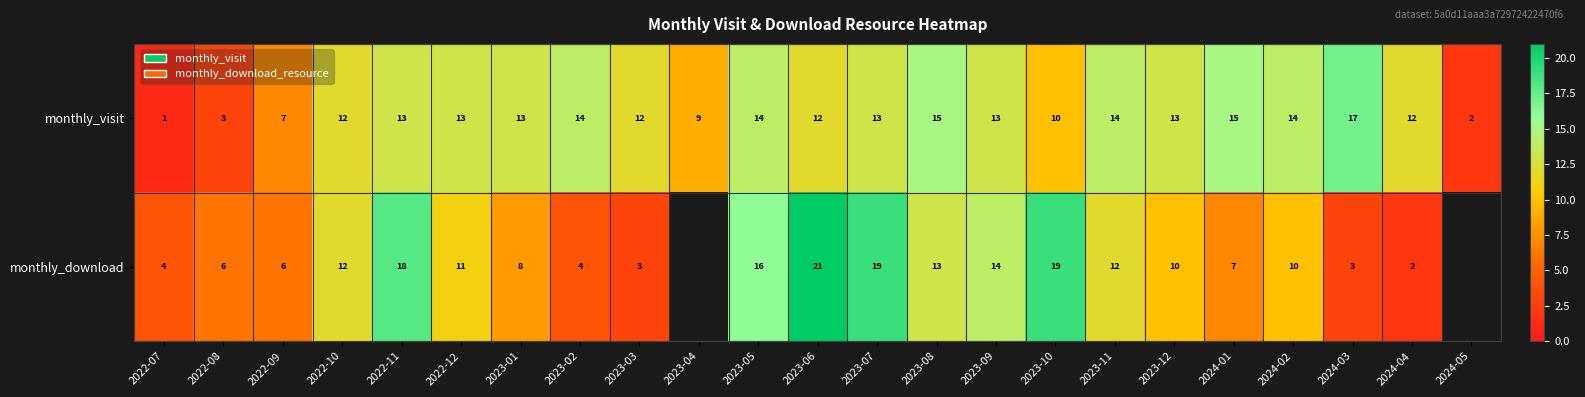

At which label does monthly_visit reach its peak?

2024-03